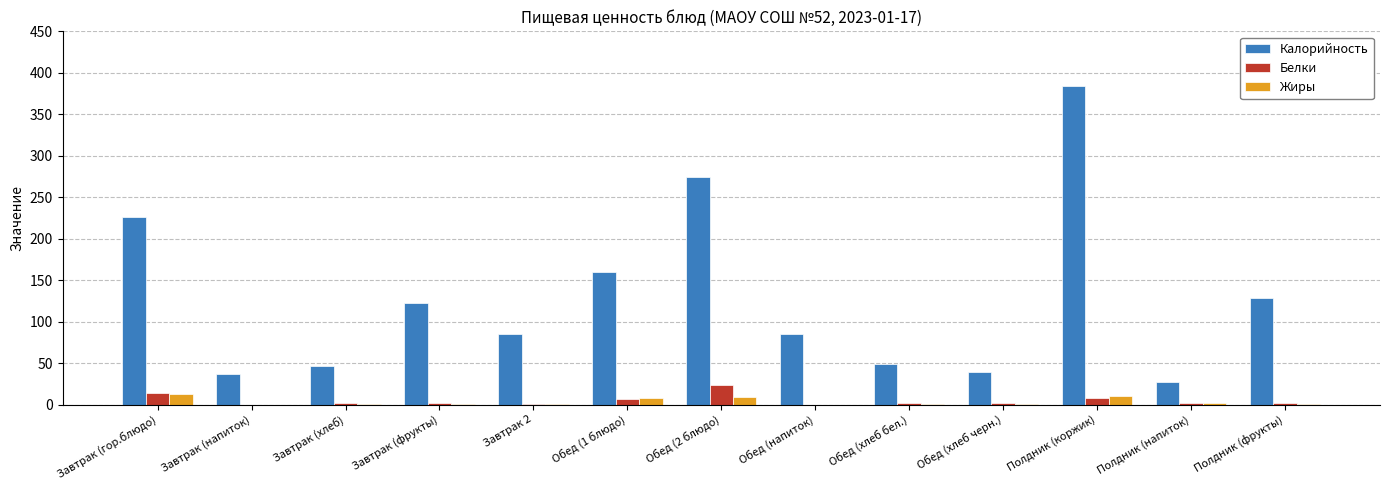

At which category is the sum across all series the highest?

Полдник (коржик)